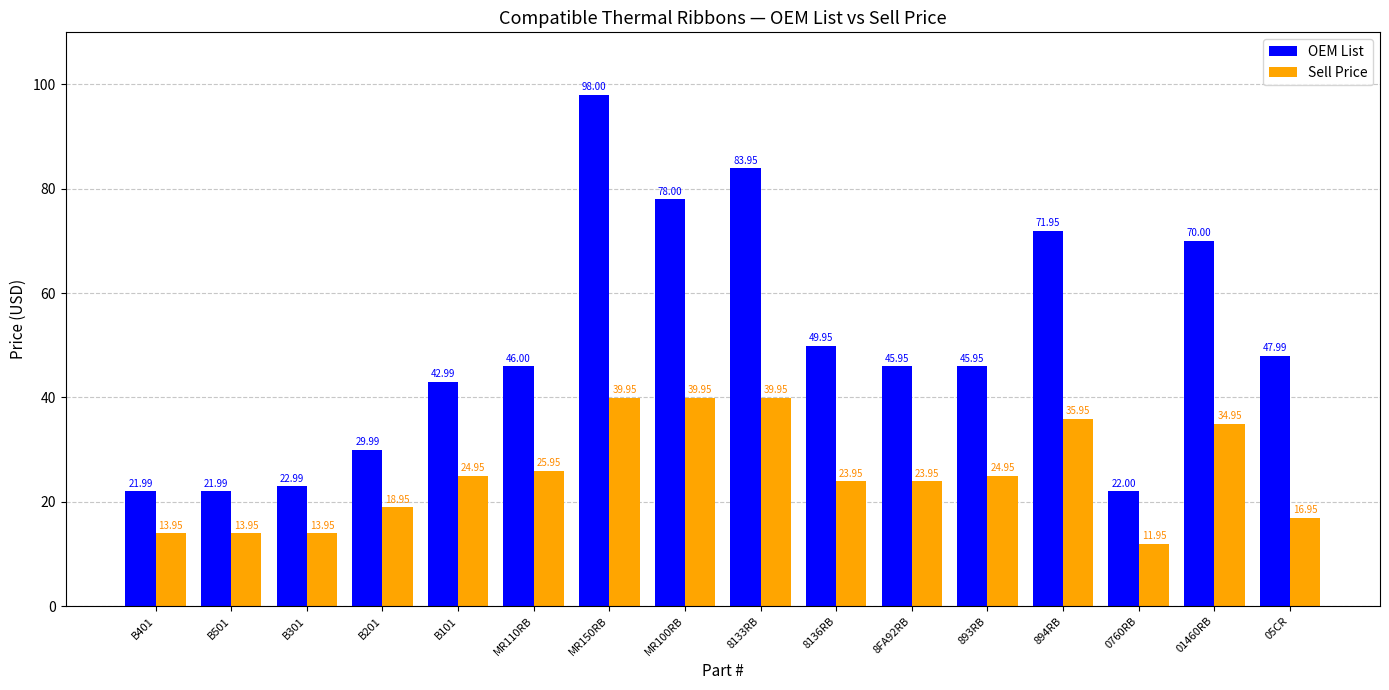

What is the total value across all series at B101?

67.9